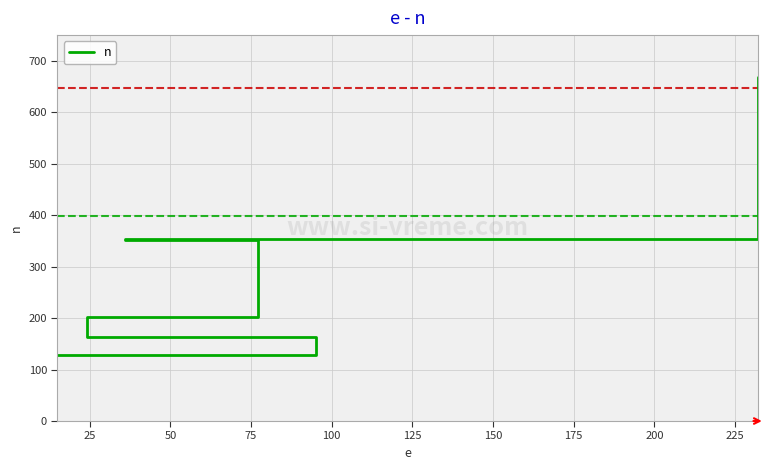

What is the change in value from 25 to 50?

+38